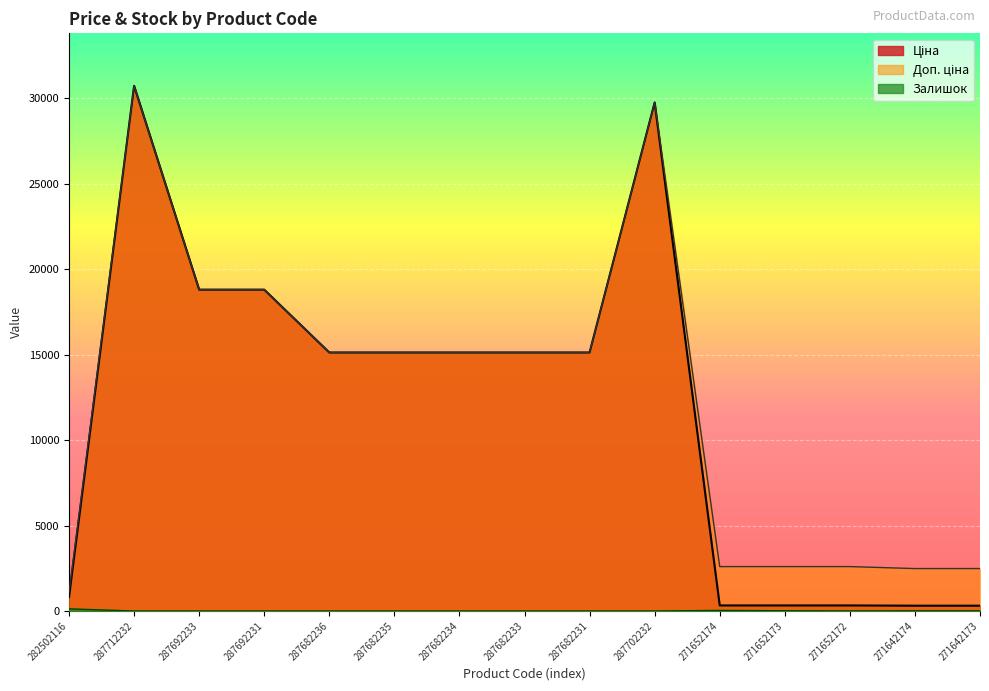

How many distinct data groups are displayed?

3